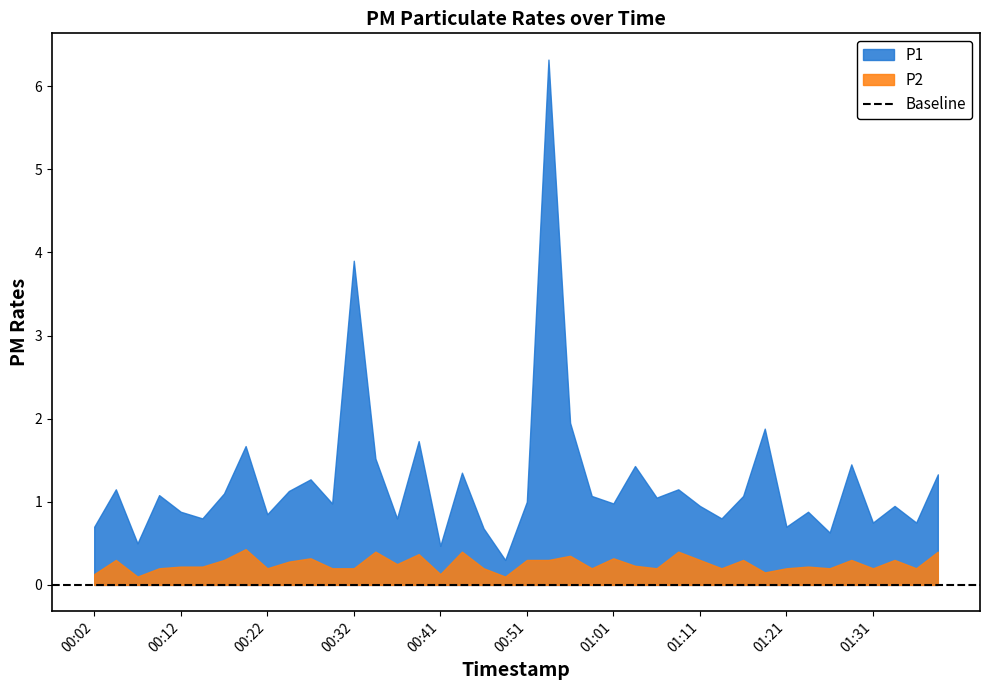

Which series has the largest total across all categories?

P1